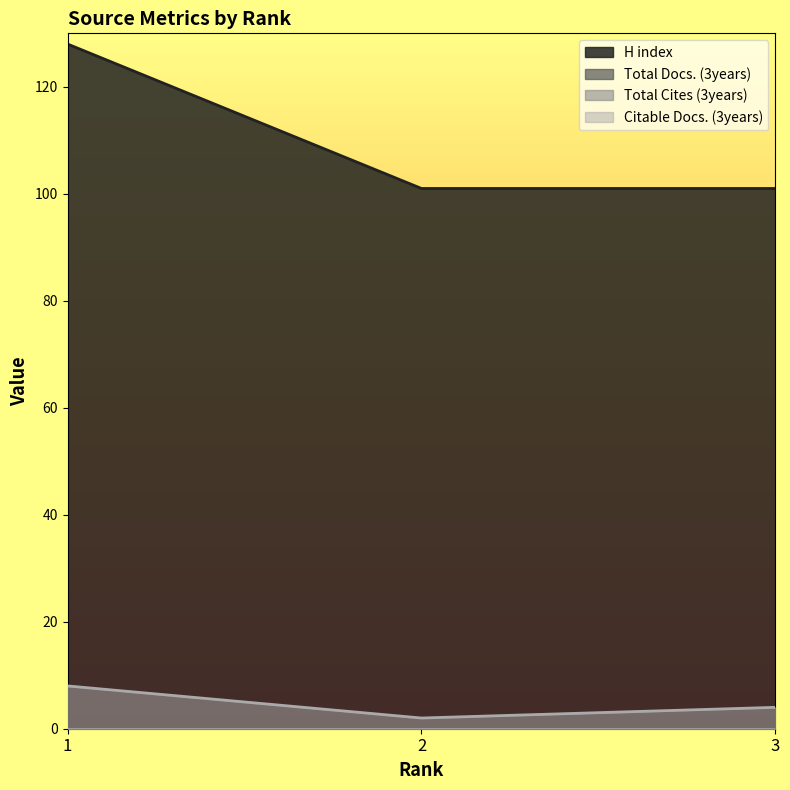

Is the value of H index at 1 greater than the value of Citable Docs. (3years) at 3?

Yes